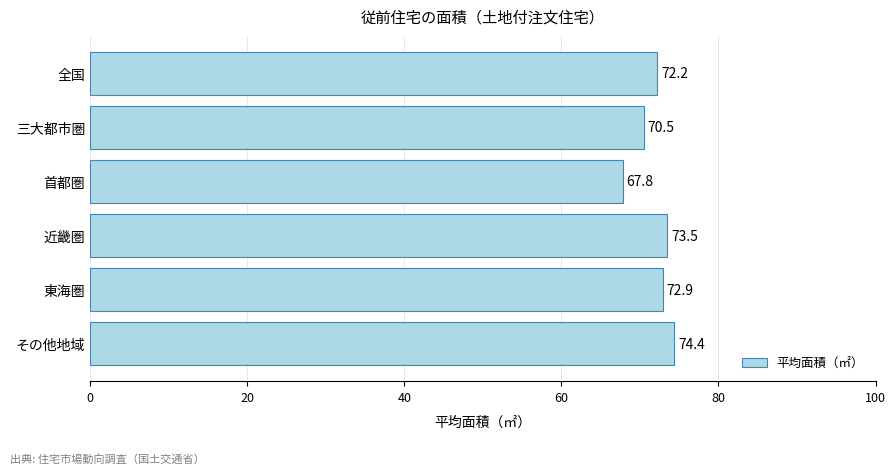

Reading bottom to top, list all the values displayed in this chart.

74.4	72.9	73.5	67.8	70.5	72.2